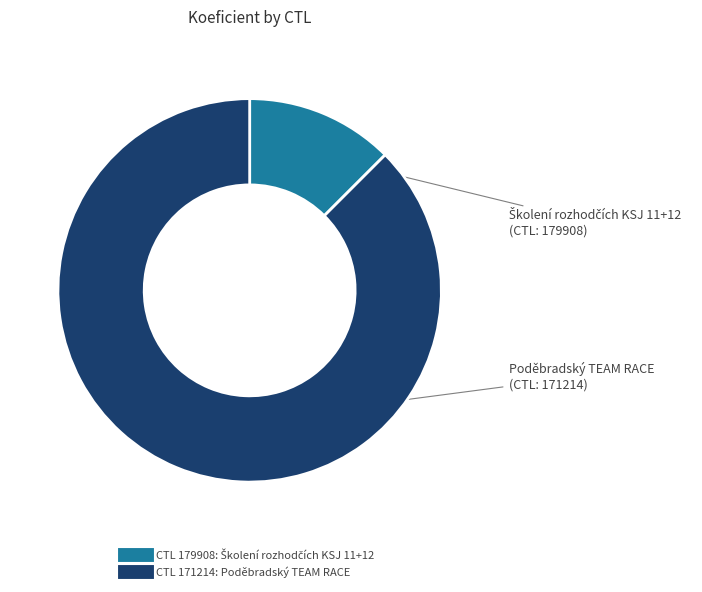

Is there a majority slice in this chart?

Yes